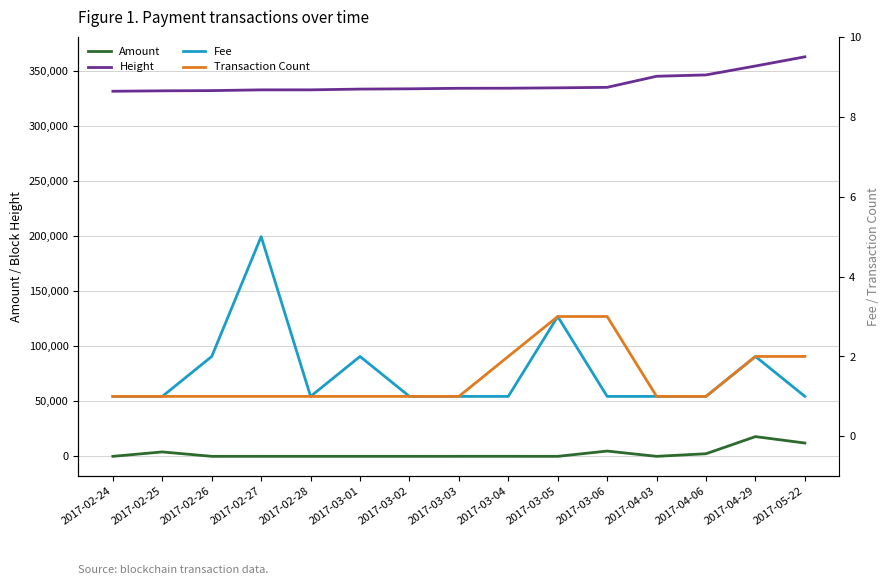

True or false: Height and Fee intersect in this chart.

False